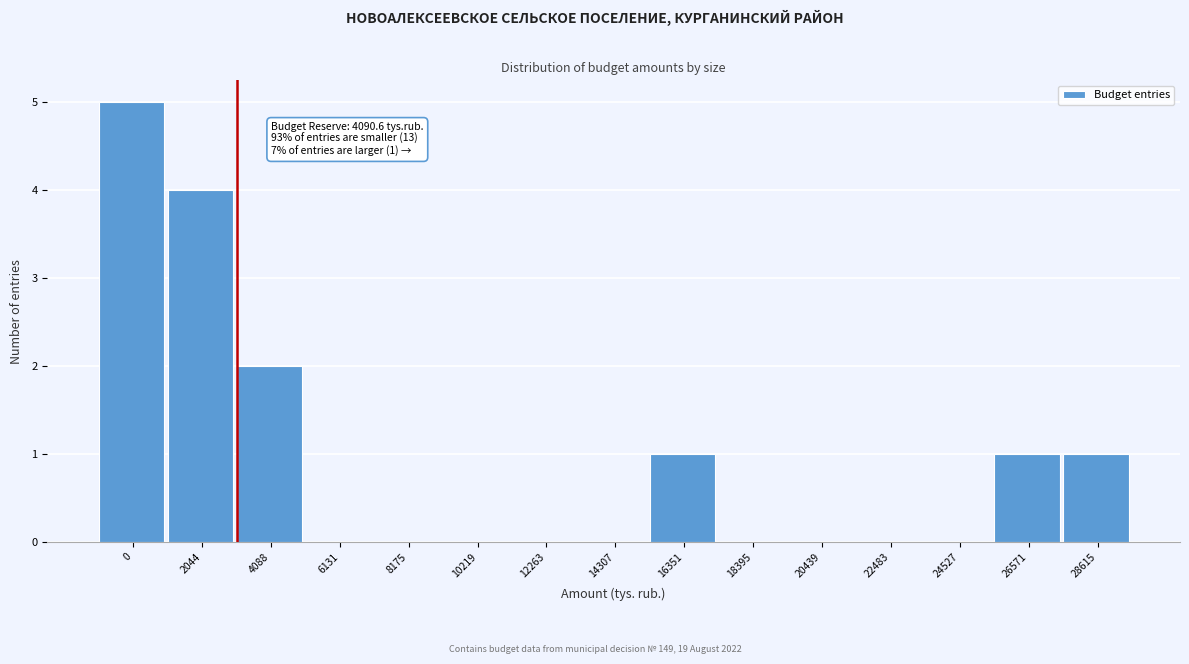

Reading right to left, list all the values displayed in this chart.

28615=1	26571=1	24527=0	22483=0	20439=0	18395=0	16351=1	14307=0	12263=0	10219=0	8175=0	6131=0	4088=2	2044=4	0=5